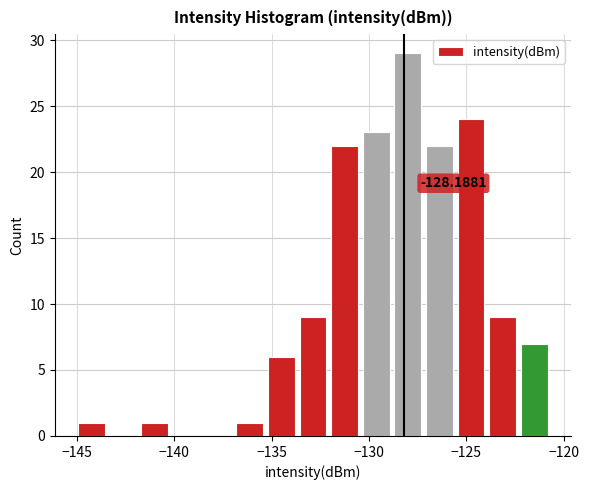

Read against the x-axis, roughly where is the centre of the tallest bar?

-128.0